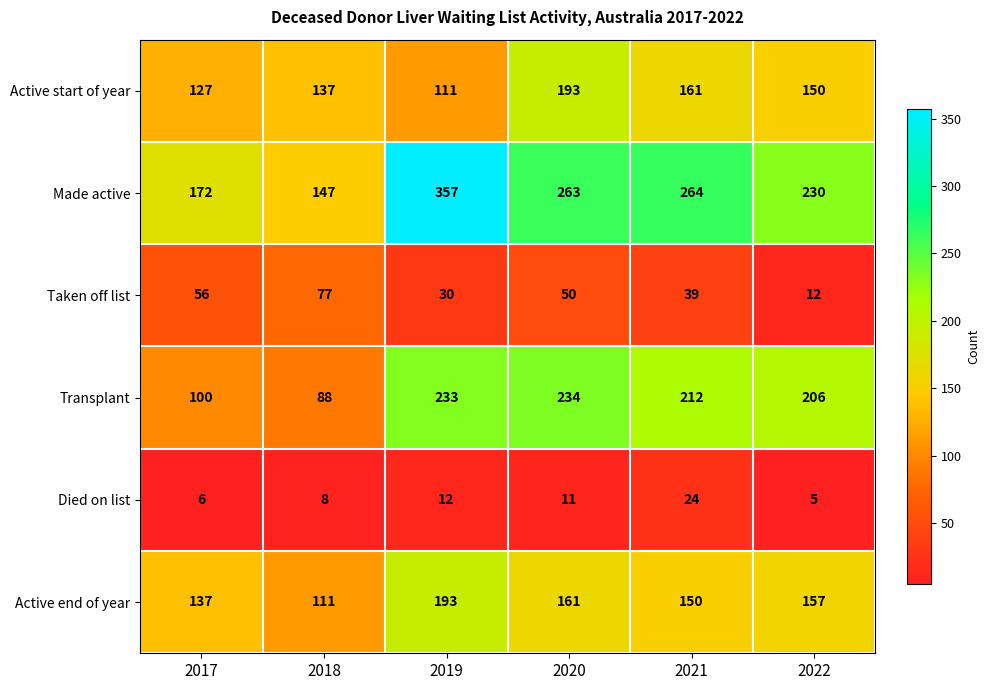

At which label is Died on list closest to 14?

2019